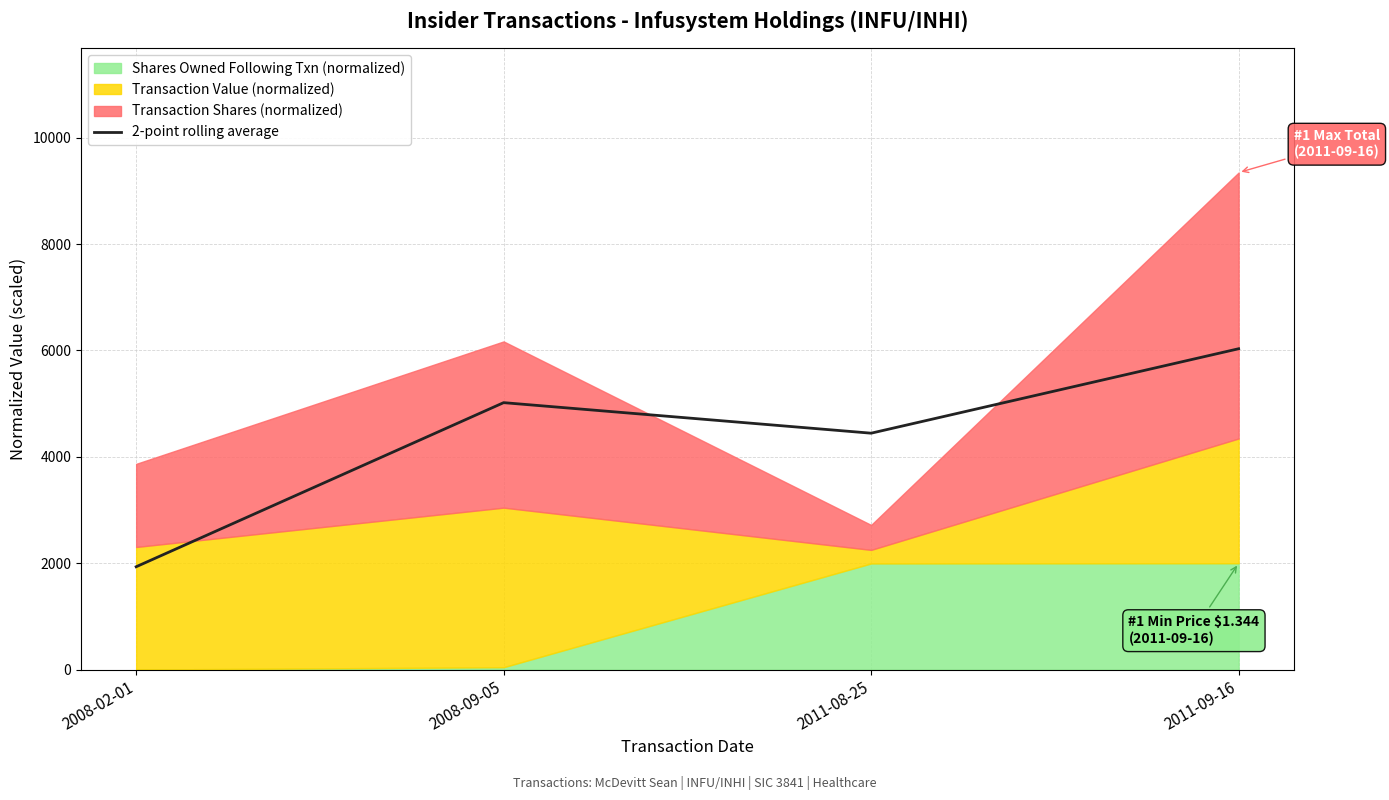

The value at 2008-09-05 is 5019.2. True or false?

True